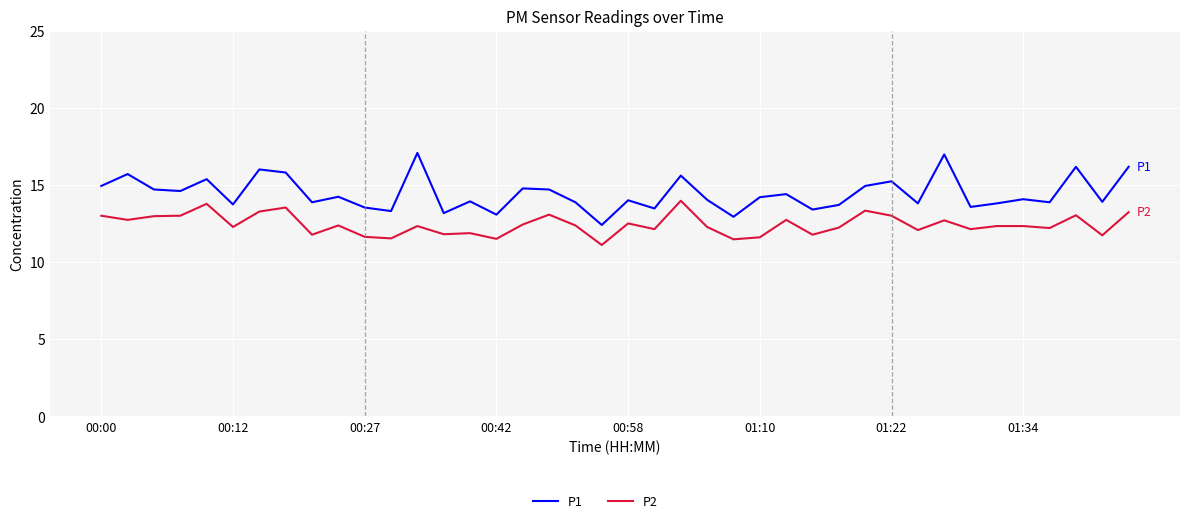

Does the chart display data point markers on the line(s)?

No